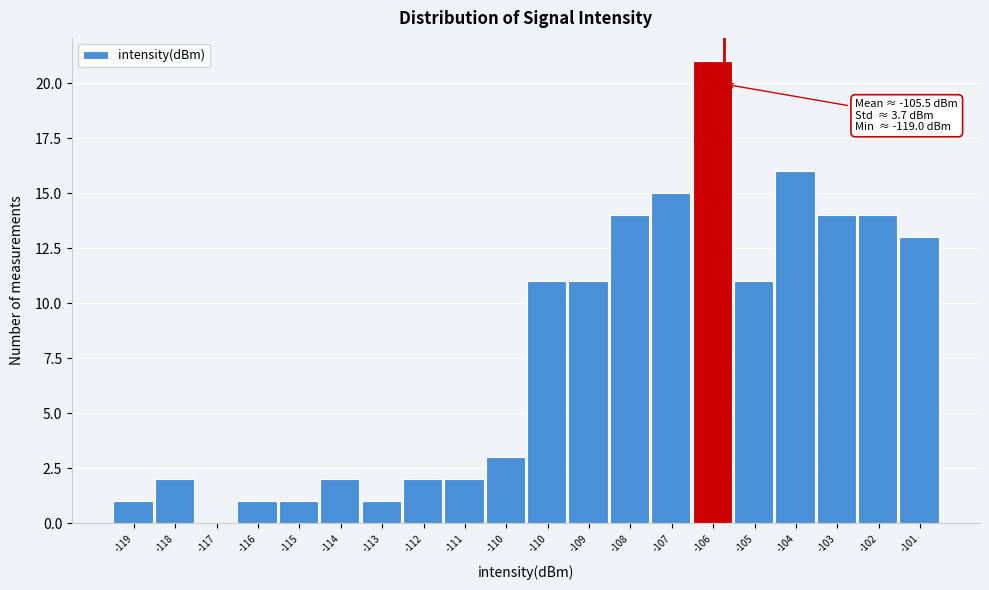

Count the number of categories in the chart.

20